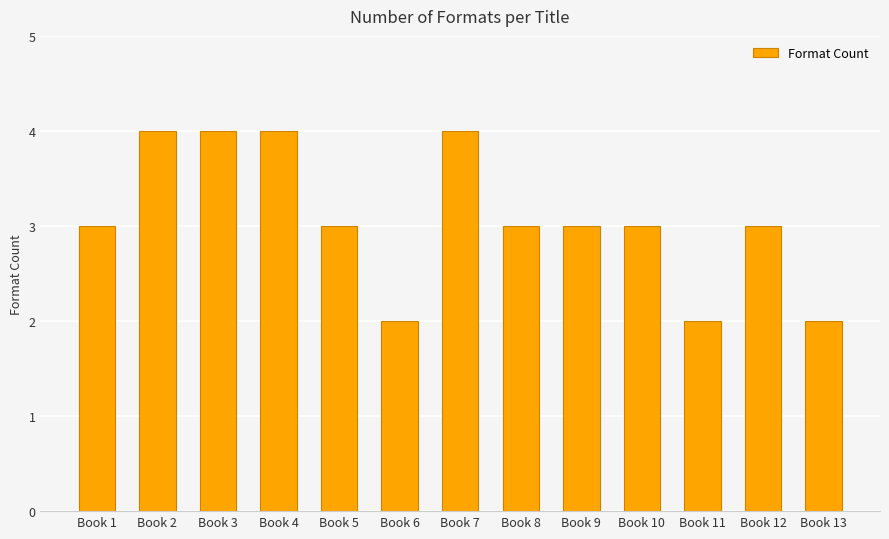

How many distinct data groups are displayed?

1